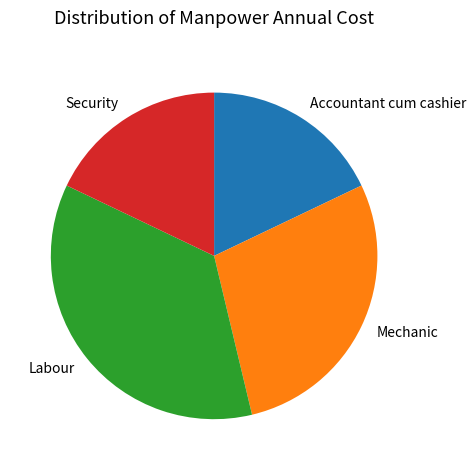

Which has a higher value, Labour or Accountant cum cashier?

Labour